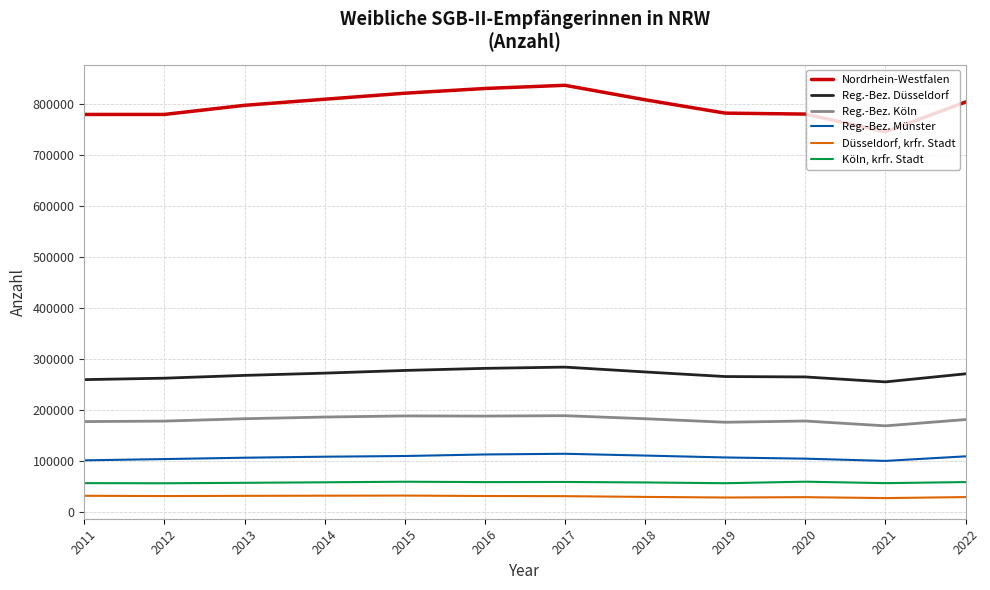

What is the total value across all series at 2015?

1484660